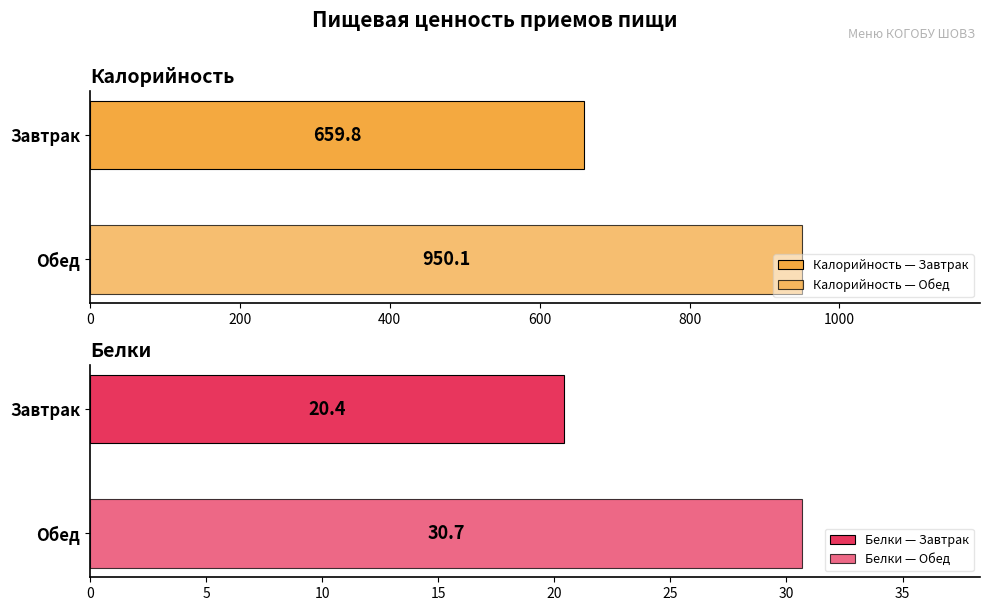

Which series has the largest total across all categories?

Калорийность